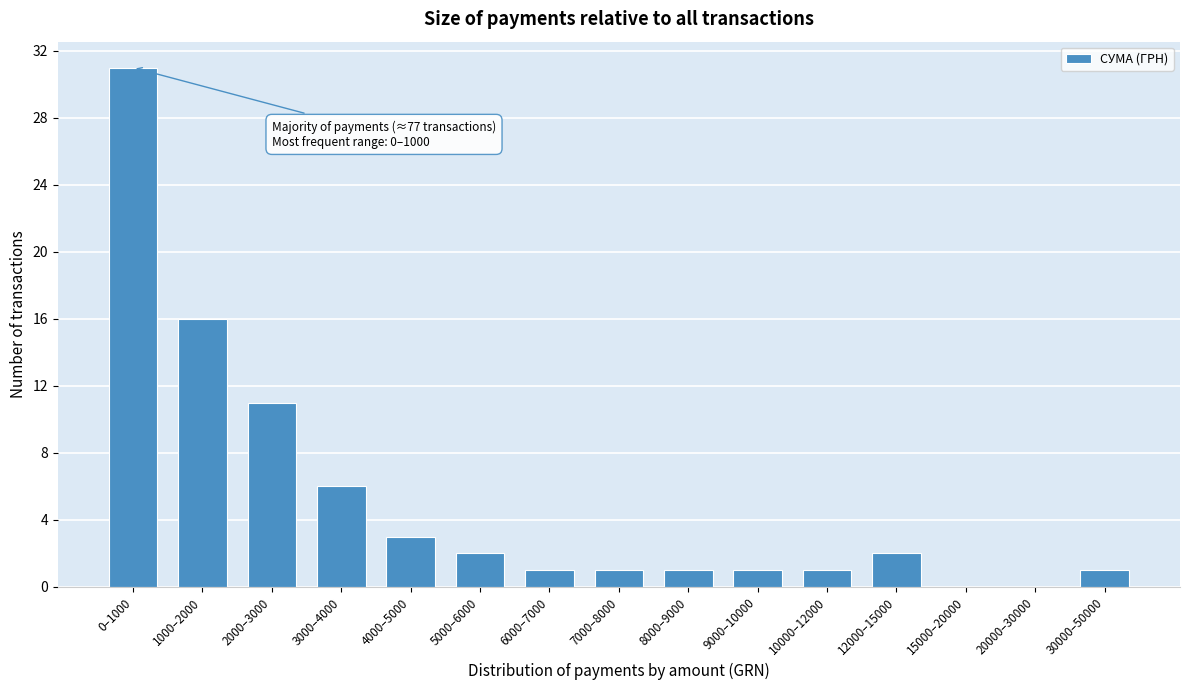

Reading right to left, extract all data points from this chart.

30000–50000=1	20000–30000=0	15000–20000=0	12000–15000=2	10000–12000=1	9000–10000=1	8000–9000=1	7000–8000=1	6000–7000=1	5000–6000=2	4000–5000=3	3000–4000=6	2000–3000=11	1000–2000=16	0–1000=31